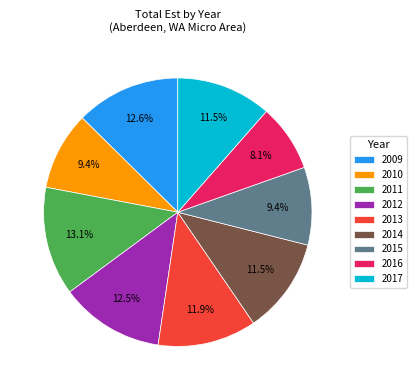

Approximately how many times larger is the value at 2009 compared to 2016?

1.6